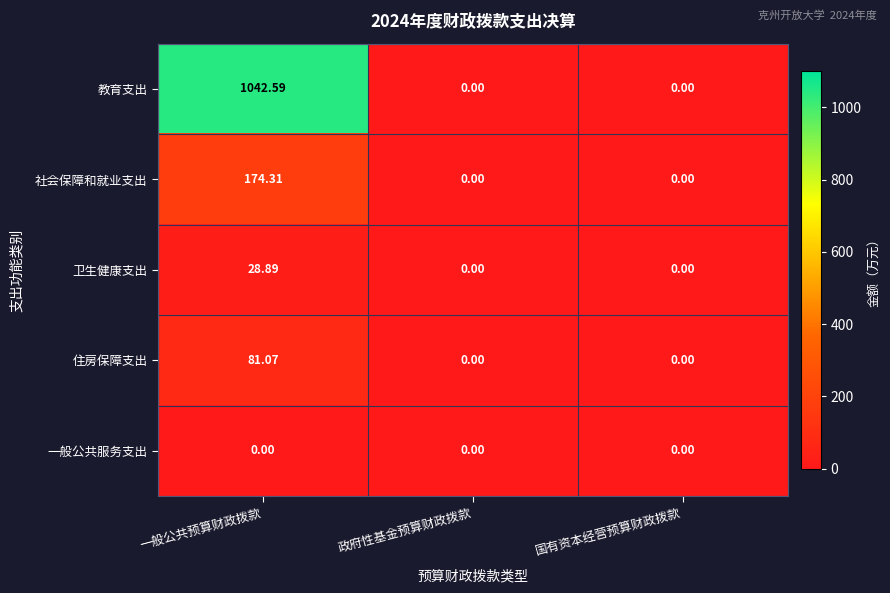

Which series changed the most between 一般公共预算财政拨款 and 政府性基金预算财政拨款?

教育支出